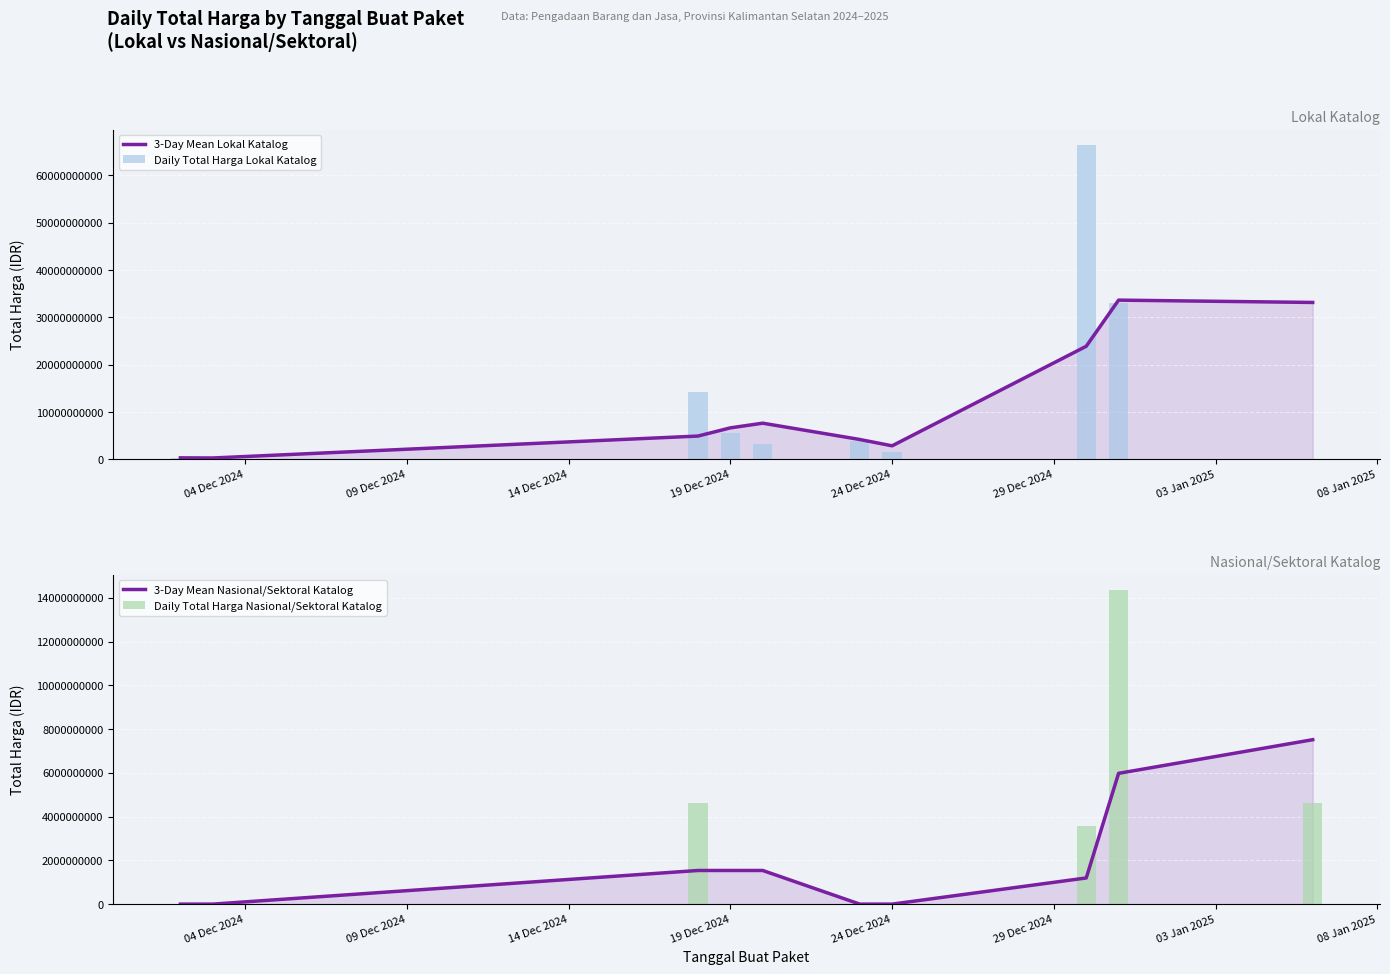

Is it true that 3-Day Mean Nasional/Sektoral Katalog equals 0.0 at 04 Dec 2024?

True